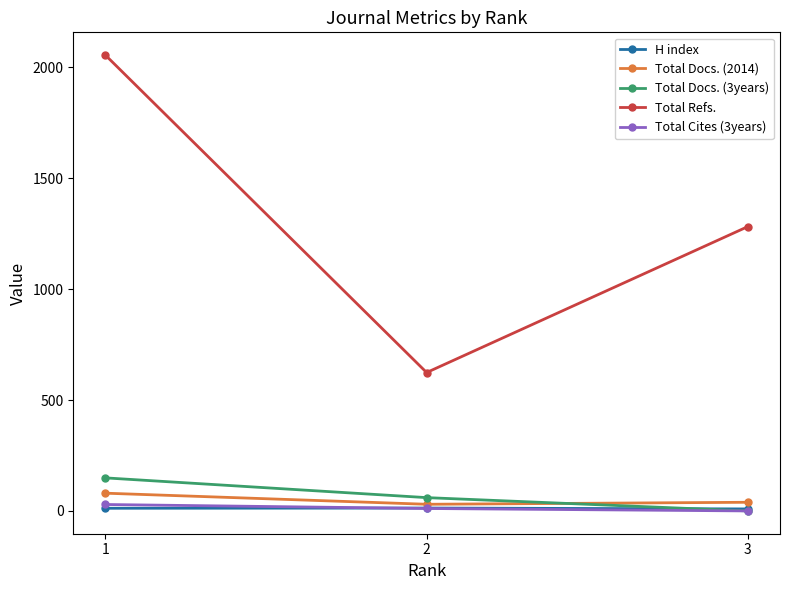

Which series changed the most between 2 and 3?

Total Refs.